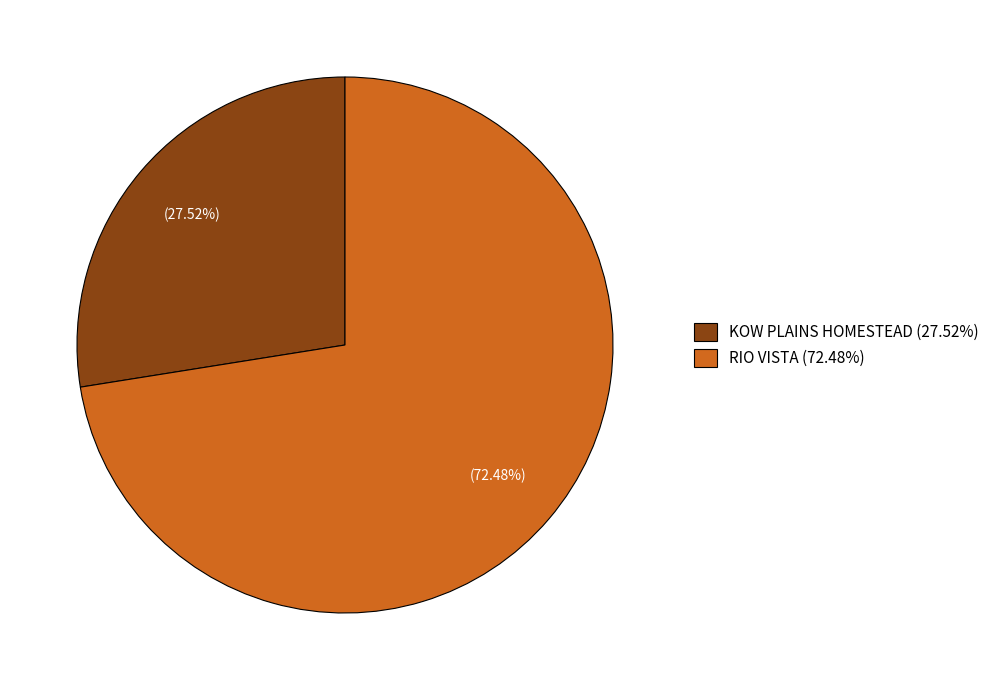

To the nearest percent, what is the average slice percentage?

50%